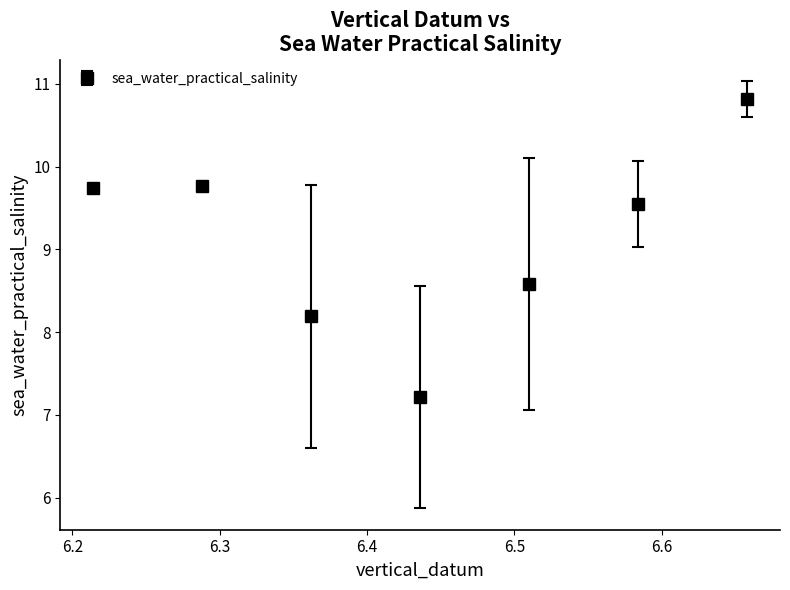

What is the sum of all values?

63.8